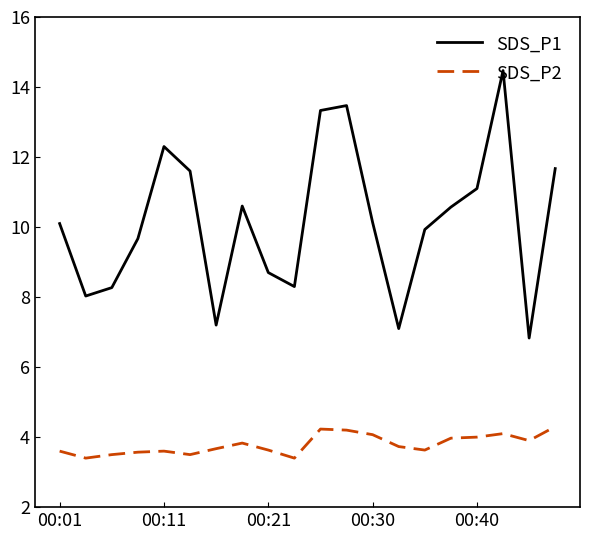

Count the number of categories in the chart.

20